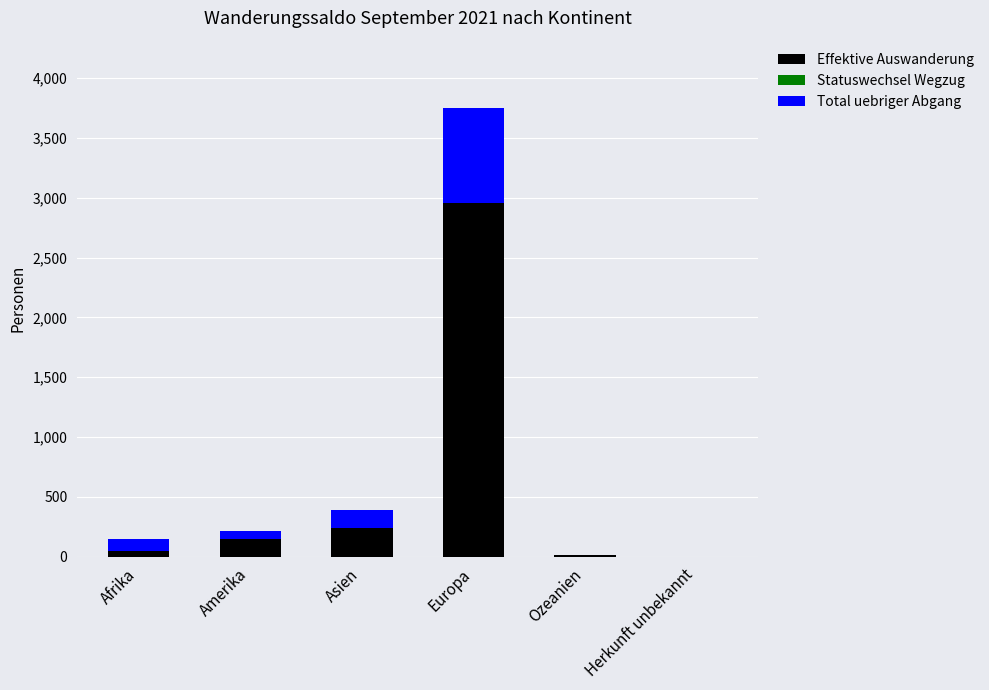

At which category is the sum across all series the highest?

Europa